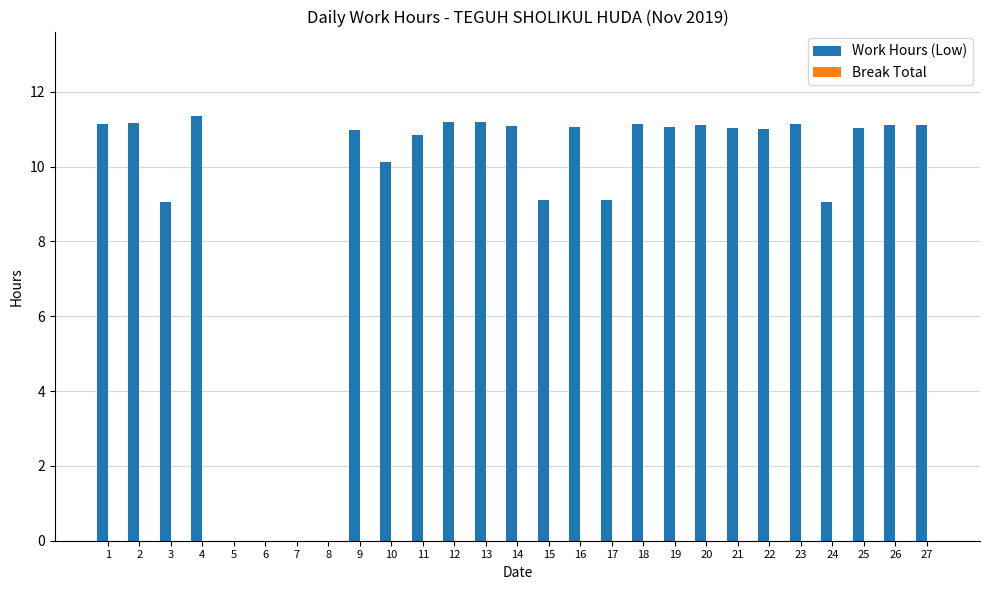

What is the ratio of the value at 19 to the value at 10?

1.1